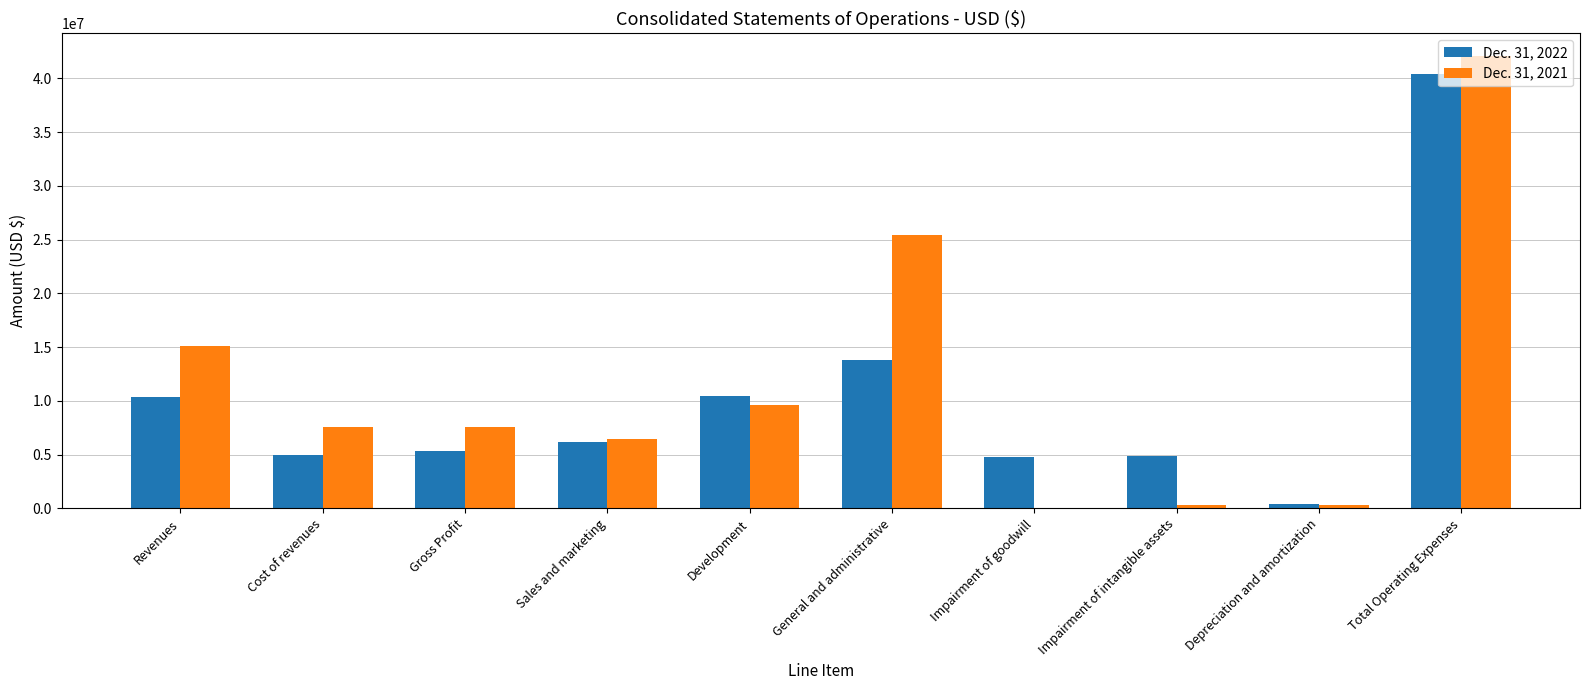

The Dec. 31, 2021 series shows 25378149 at General and administrative. True or false?

True